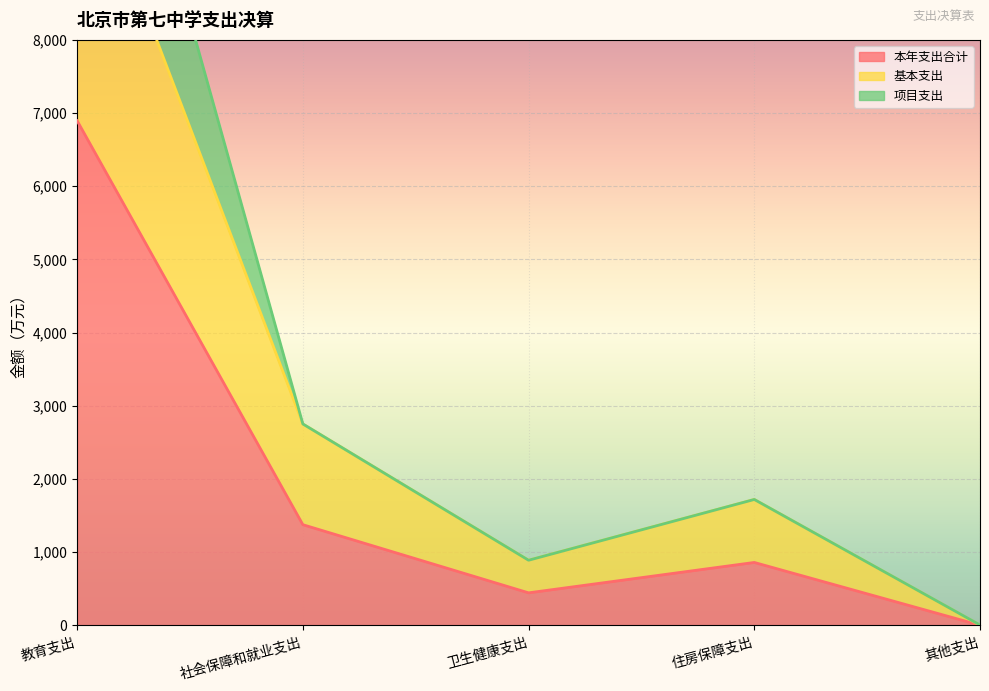

What is the lowest value of the 基本支出 series?

3.0